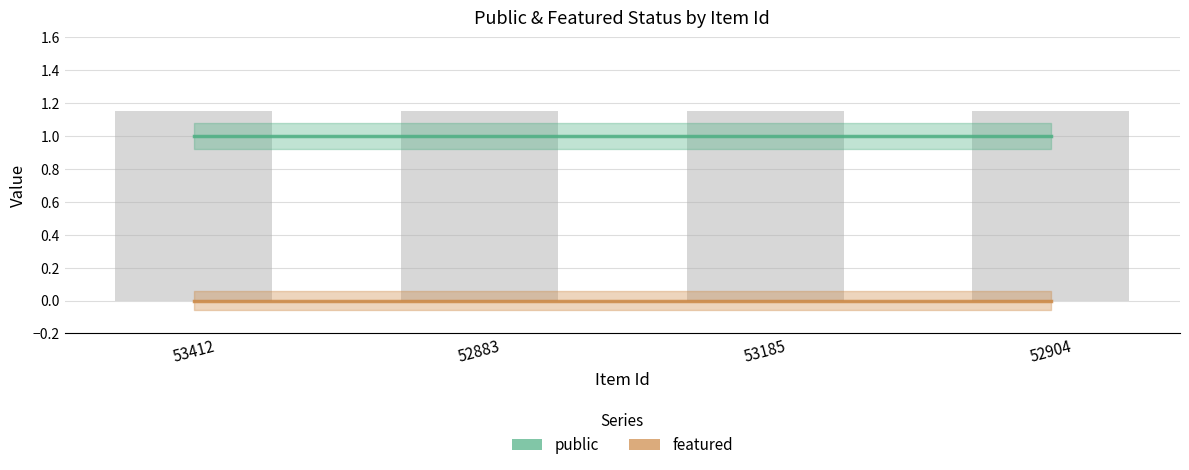

Which series changed the most between 53412 and 53185?

public